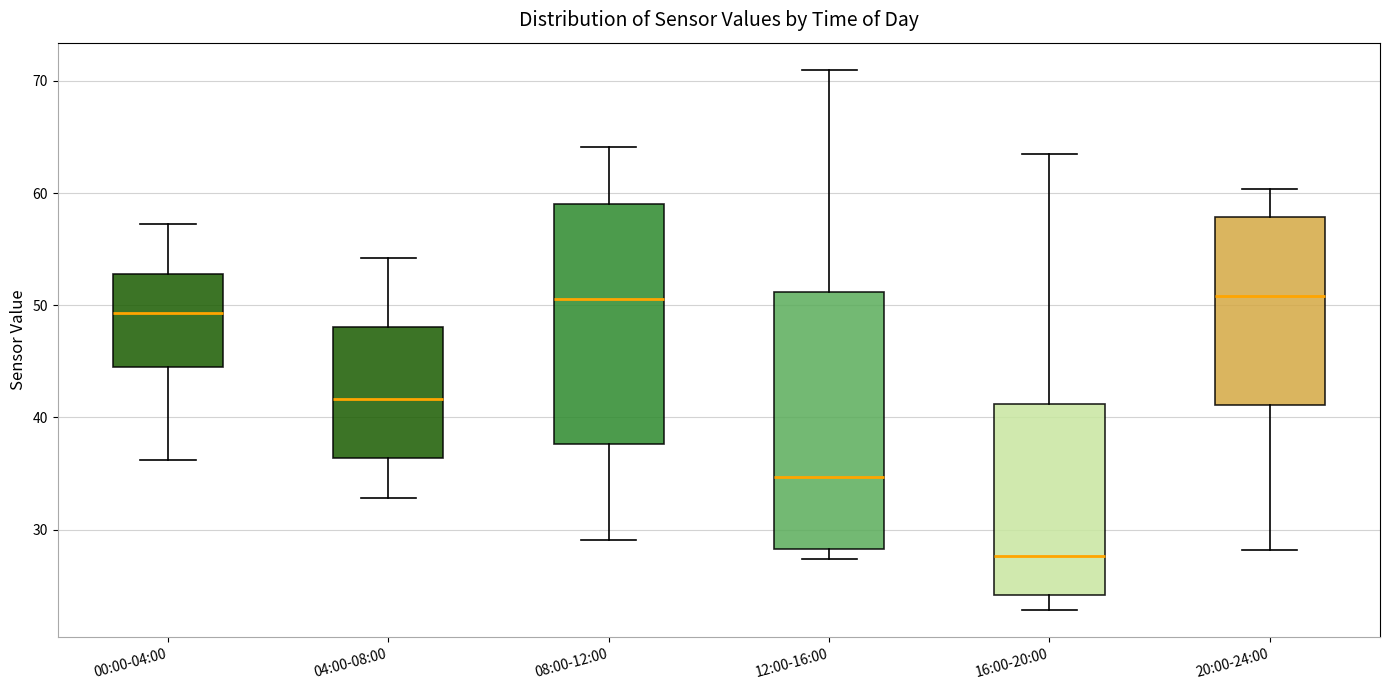

Reading left to right, read every box against the y-axis: the position of its median line, the range the box covers, and the ends of its whiskers. The values are not printed on the chart, so give them approximately, as read against the axis.

00:00-04:00: median 49, box 44 to 53, whiskers 36 to 57
04:00-08:00: median 42, box 36 to 48, whiskers 33 to 54
08:00-12:00: median 51, box 38 to 59, whiskers 29 to 64
12:00-16:00: median 35, box 28 to 51, whiskers 27 to 71
16:00-20:00: median 28, box 24 to 41, whiskers 23 to 64
20:00-24:00: median 51, box 41 to 58, whiskers 28 to 60